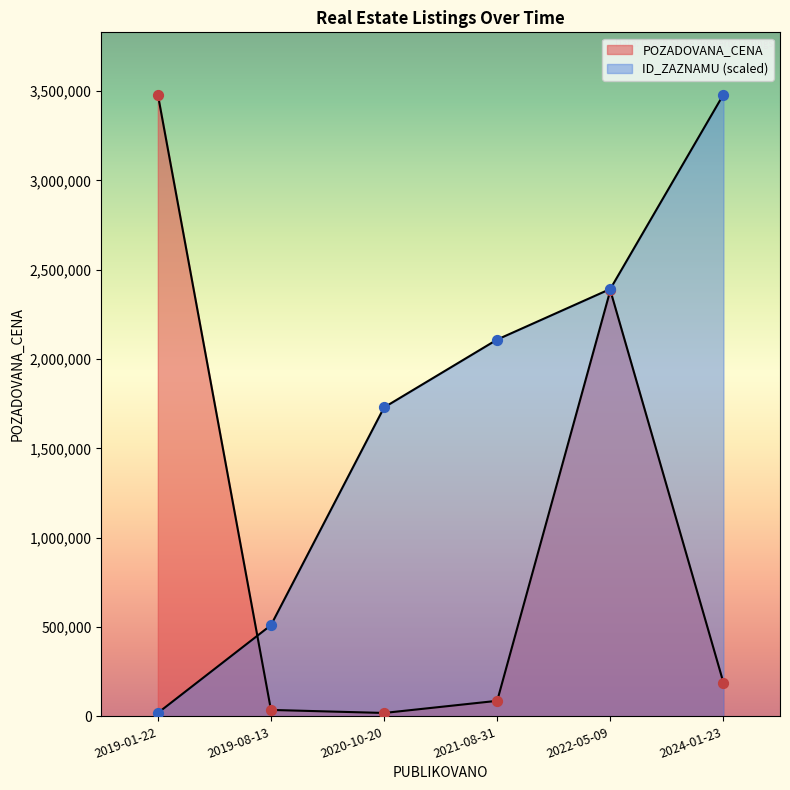

Which series contains the lowest Y value?

POZADOVANA_CENA